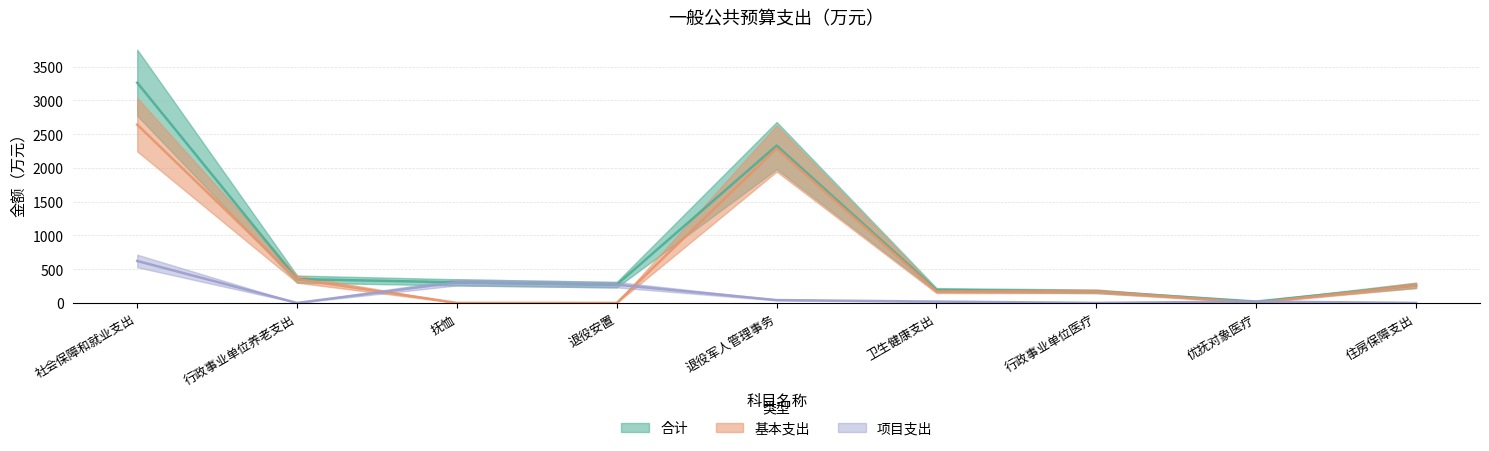

True or false: 项目支出 has more than 0 points higher than both neighbors.

True